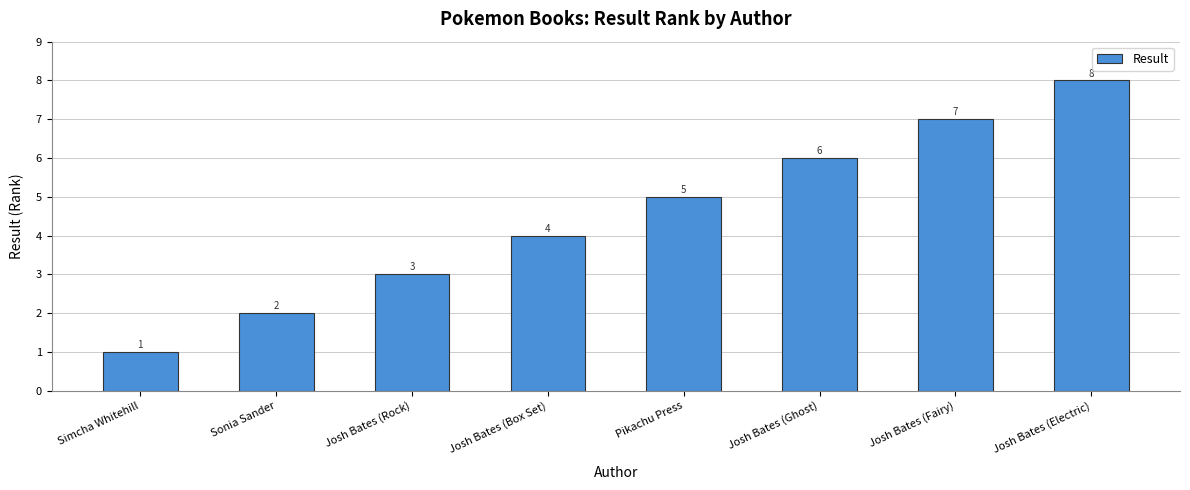

Where is the data nearest to the value 4?

Josh Bates (Box Set)